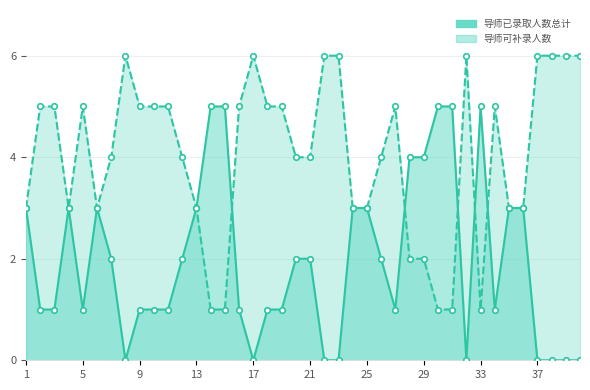

What is the value of the 导师已录取人数总计 point at the 6th from the left?

3